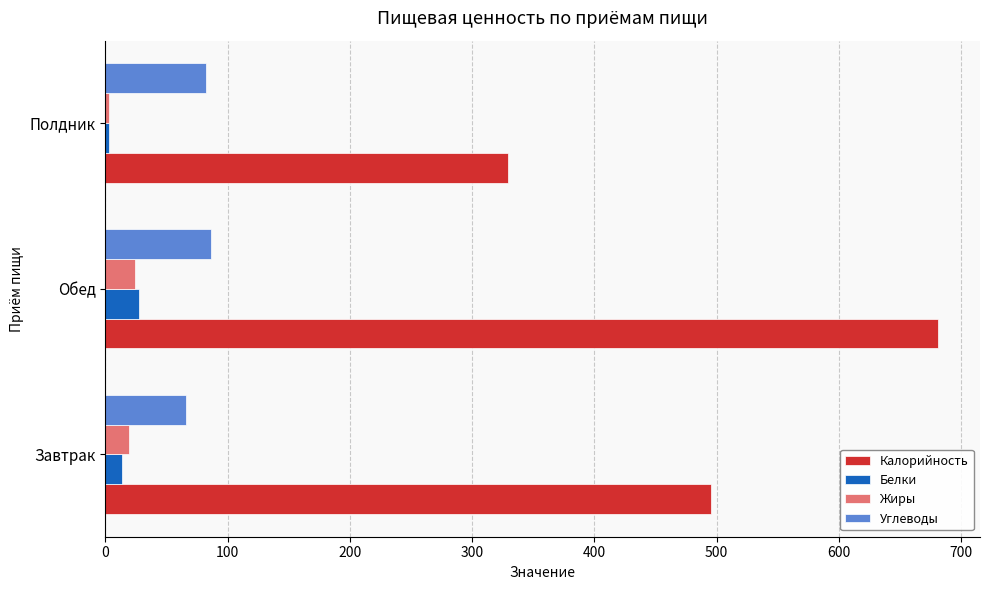

Which series has the largest total across all categories?

Калорийность